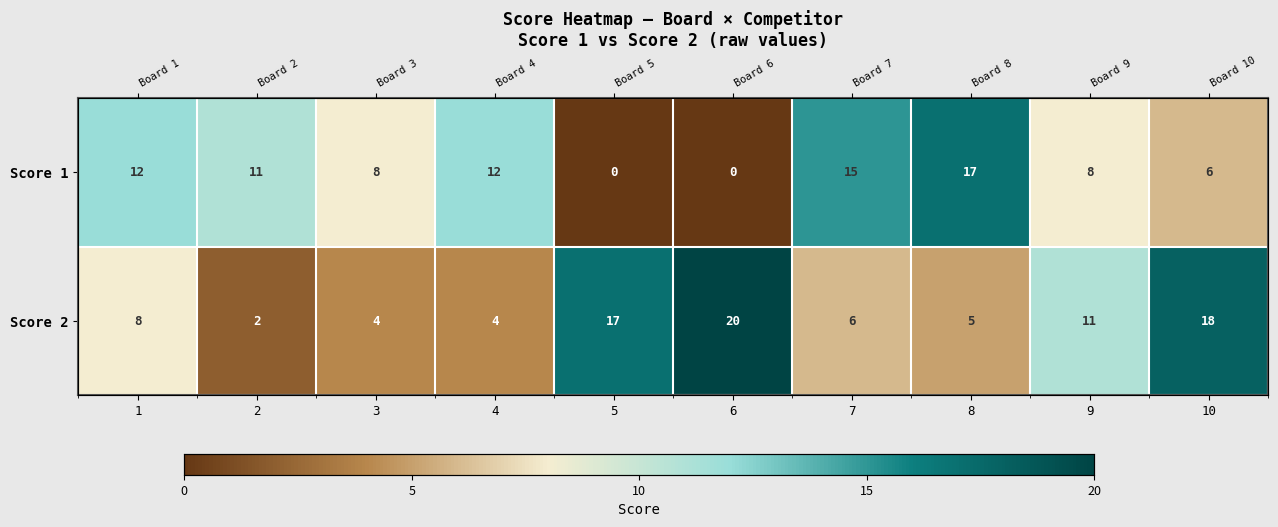

Which series has the largest total across all categories?

Score 2